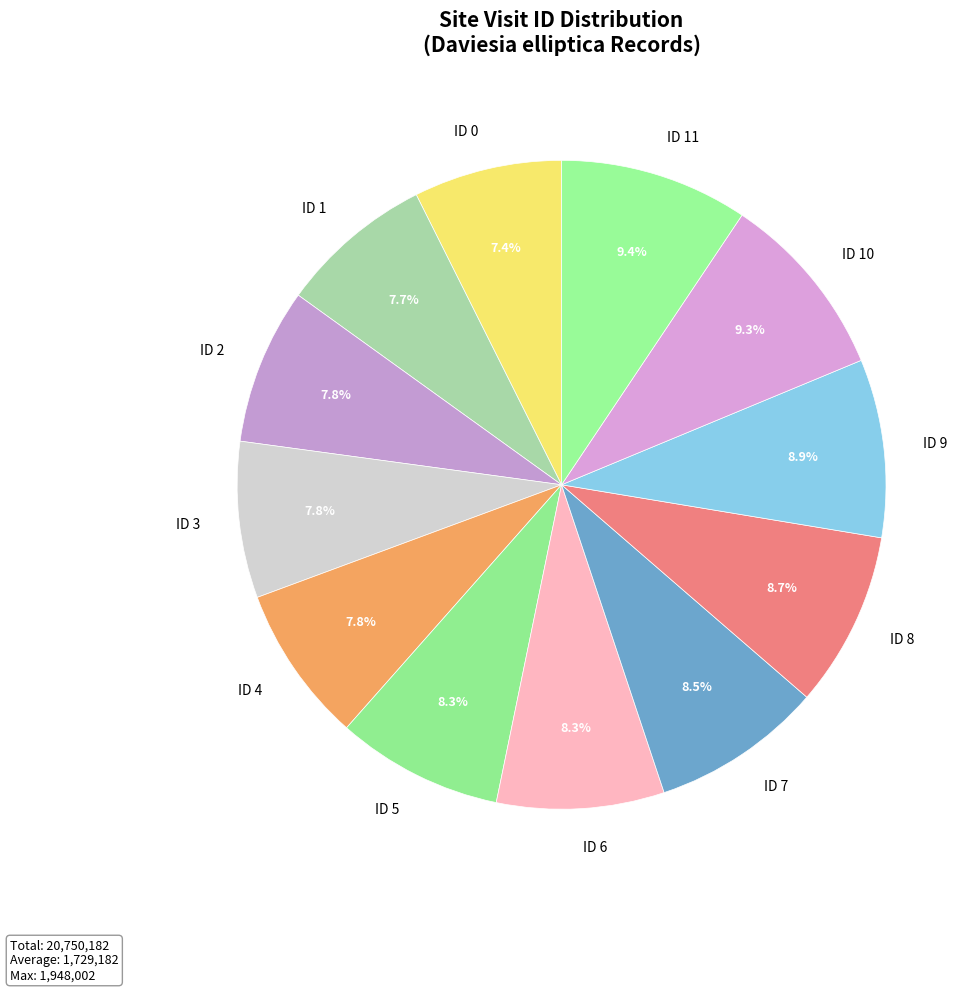

What is the ratio of the value at ID 5 to the value at ID 6?

1.0